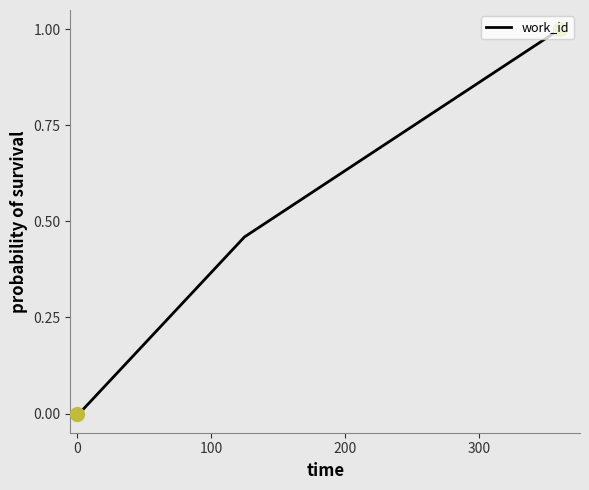

What is the maximum value shown in the chart?

1.0